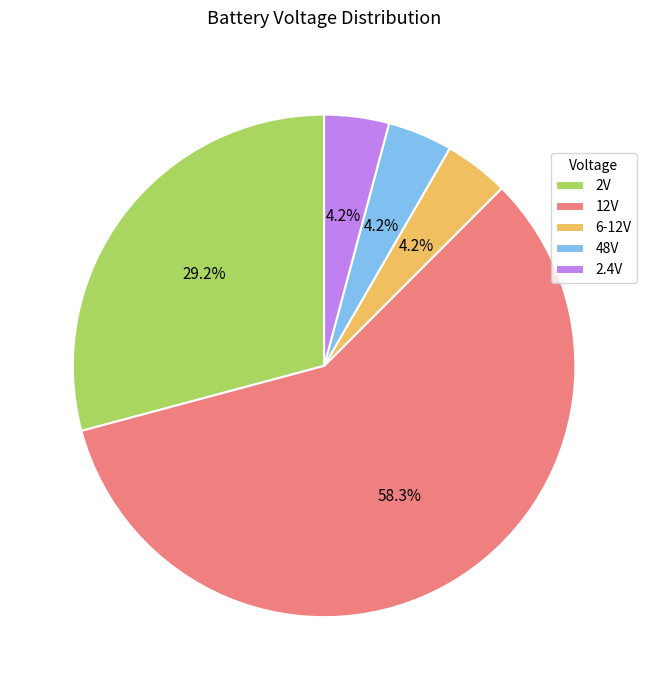

Count the number of slices in the pie.

5